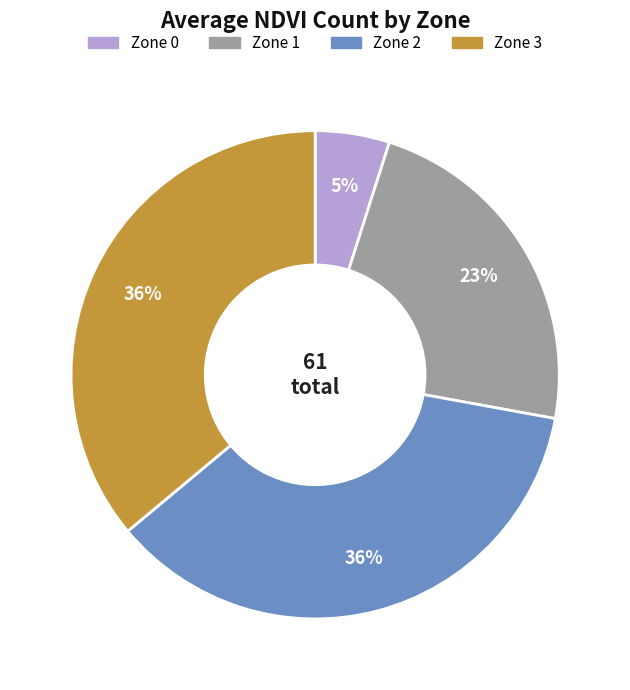

Which slice is the smallest?

Zone 0